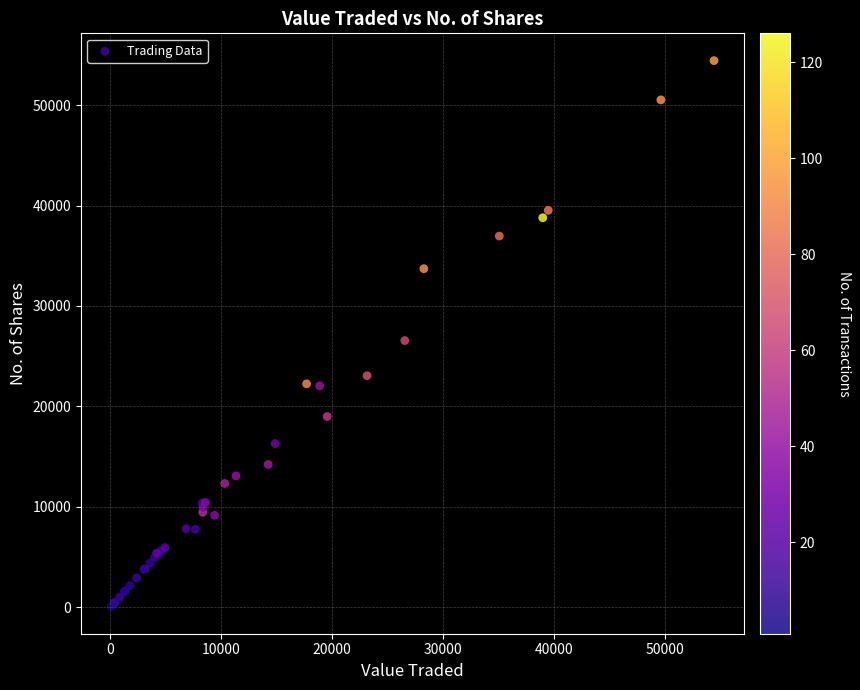

What Y value in the scatter plot is closest to 27258?

26557